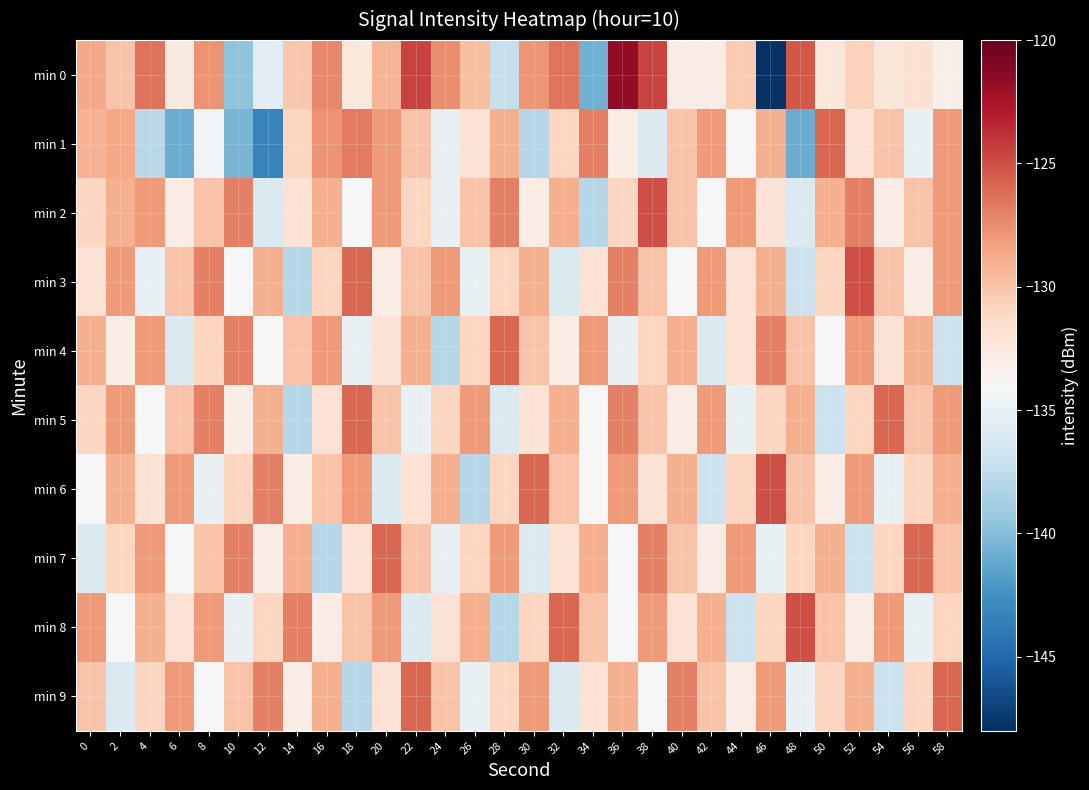

List the series in order of their peak value, lowest first.

min 1, min 4, min 5, min 7, min 9, min 2, min 3, min 6, min 8, min 0